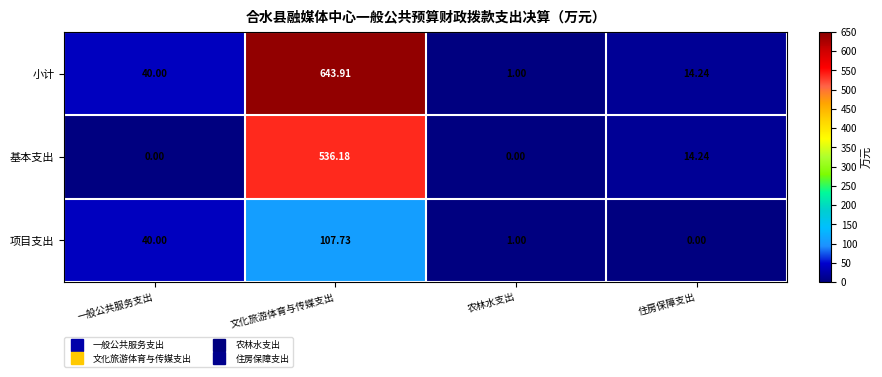

Which series has the largest total across all categories?

小计